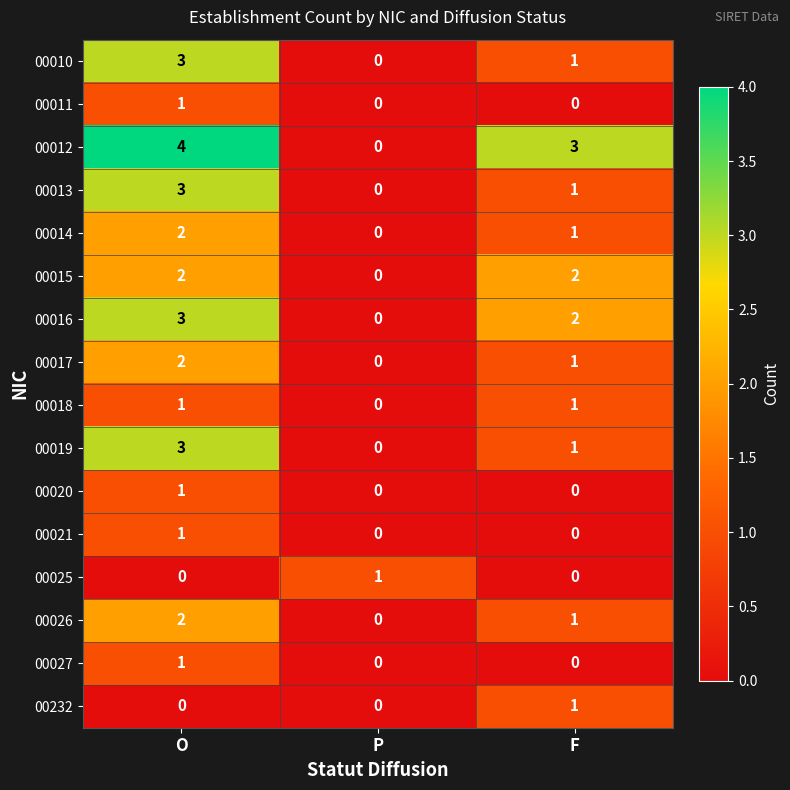

Is it true that 00027 equals 1 at F?

False